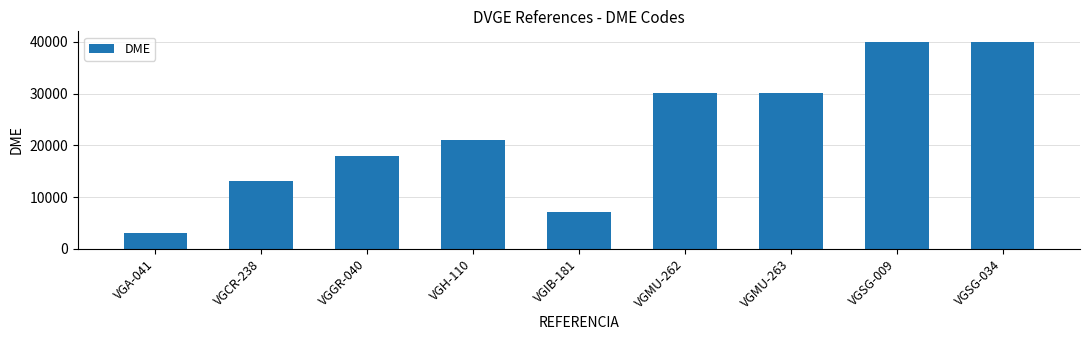

What is the sum of the values at VGSG-034 and VGH-110?

61113